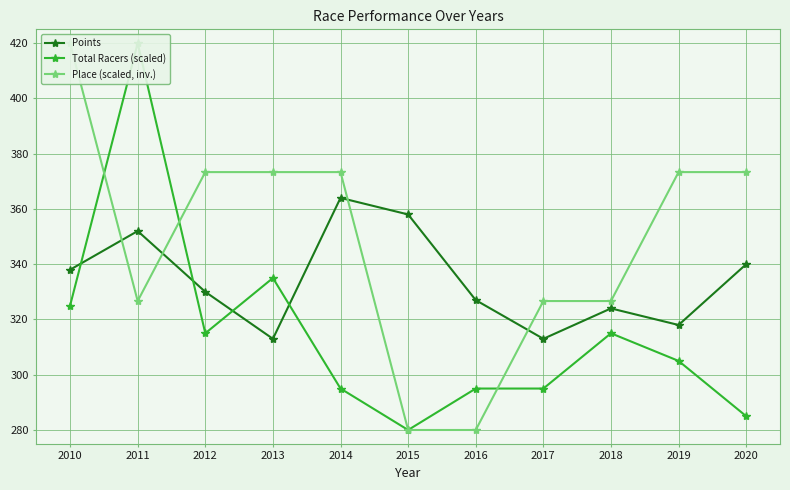

At which category is the sum across all series the highest?

2011